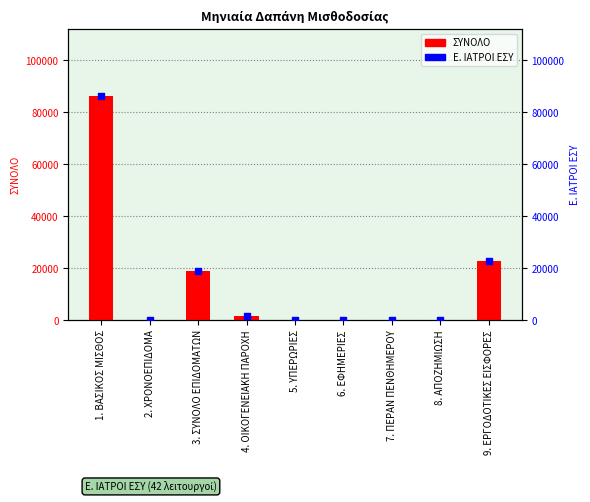

Is the value of Ε. ΙΑΤΡΟΙ ΕΣΥ at 8. ΑΠΟΖΗΜΙΩΣΗ greater than the value of ΣΥΝΟΛΟ at 9. ΕΡΓΟΔΟΤΙΚΕΣ ΕΙΣΦΟΡΕΣ?

No